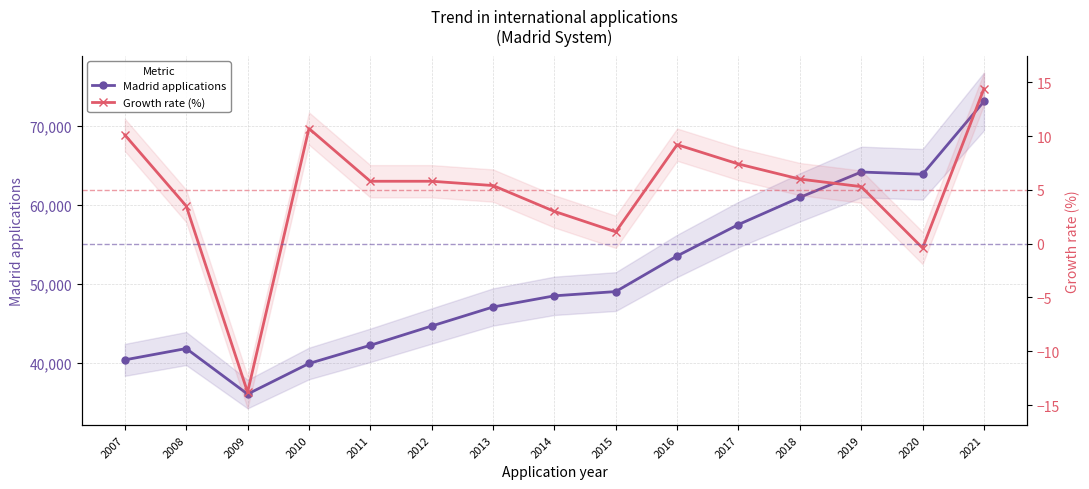

What is the difference between the Growth rate (%) values at 2009 and 2014?

16.8